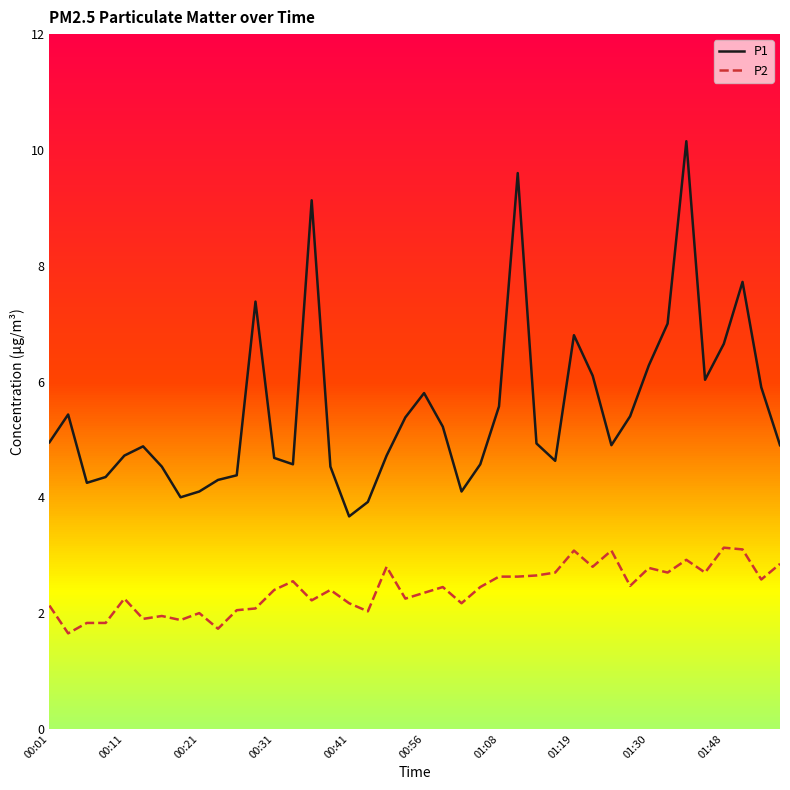

Which series has the widest spread of values?

P1